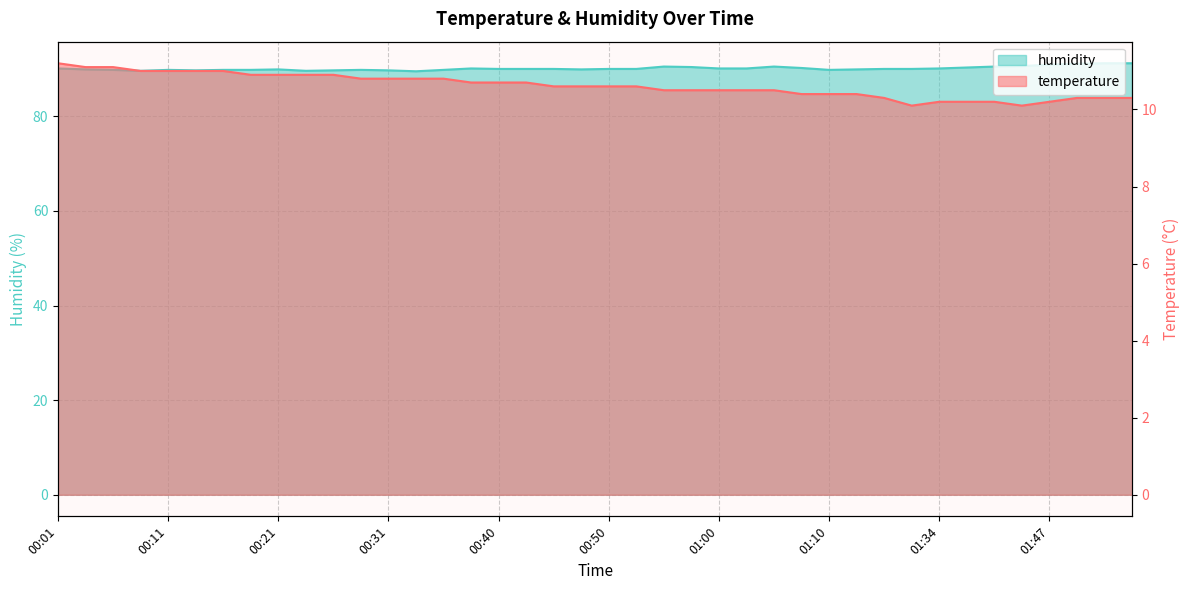

Reading right to left, list all the values displayed in this chart.

temperature: 10.3	10.3	10.3	10.2	10.1	10.2	10.2	10.2	10.1	10.3	10.4	10.4	10.4	10.5	10.5	10.5	10.5	10.5	10.6	10.6	10.6	10.6	10.7	10.7	10.7	10.8	10.8	10.8	10.8	10.9	10.9	10.9	10.9	11.0	11.0	11.0	11.0	11.1	11.1	11.2
humidity: 91.2	91.2	91.1	90.9	90.6	90.5	90.3	90.1	90.0	90.0	89.9	89.8	90.2	90.5	90.1	90.1	90.4	90.5	90.0	90.0	89.9	90.0	90.0	90.0	90.1	89.8	89.5	89.7	89.8	89.7	89.6	89.9	89.8	89.8	89.7	89.8	89.6	89.8	89.9	90.1